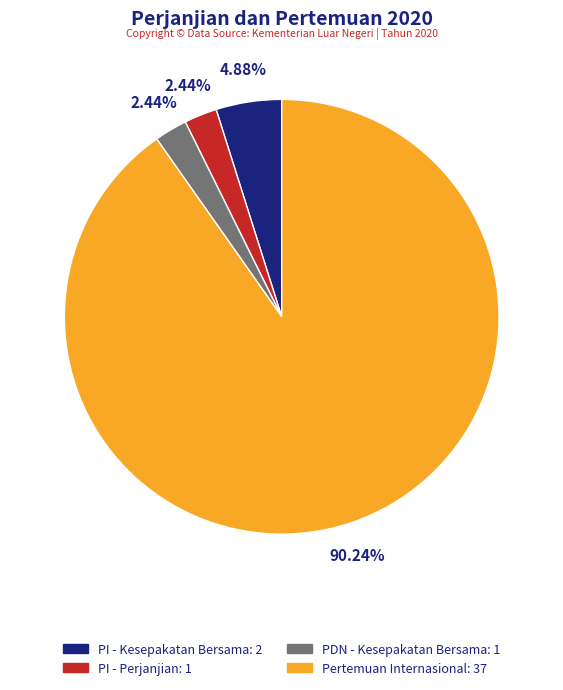

Does any single category account for the majority?

Yes